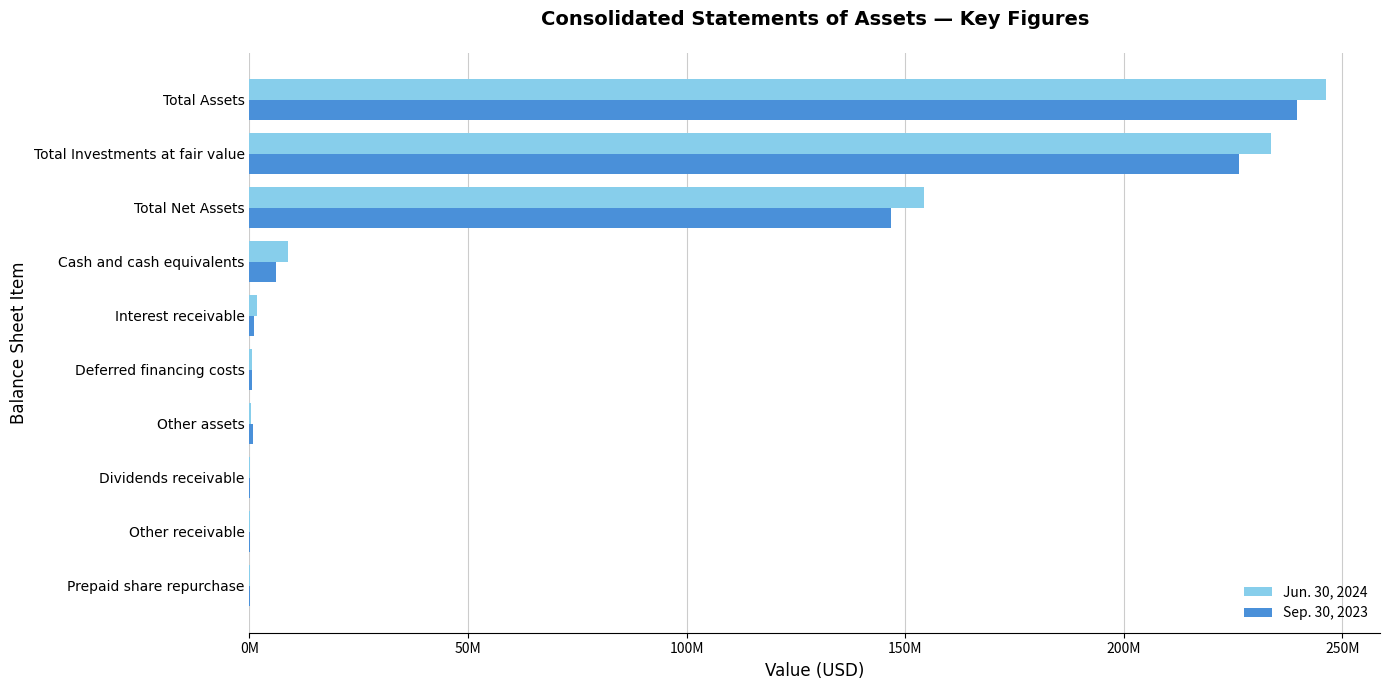

What is the sum of all Sep. 30, 2023 values?

621743076